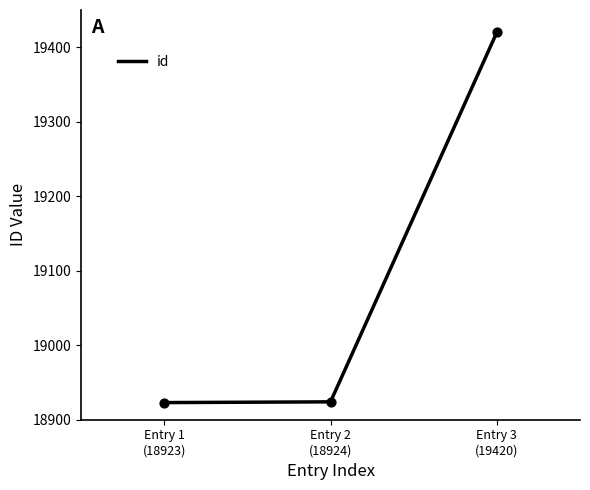

What is the highest value of the id series?

19420.0